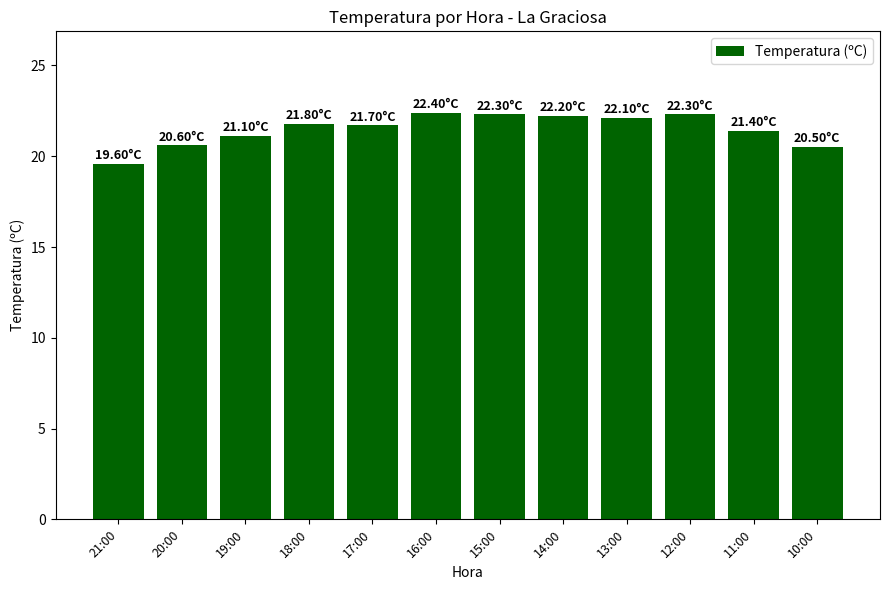

Which has a higher value, 12:00 or 20:00?

12:00